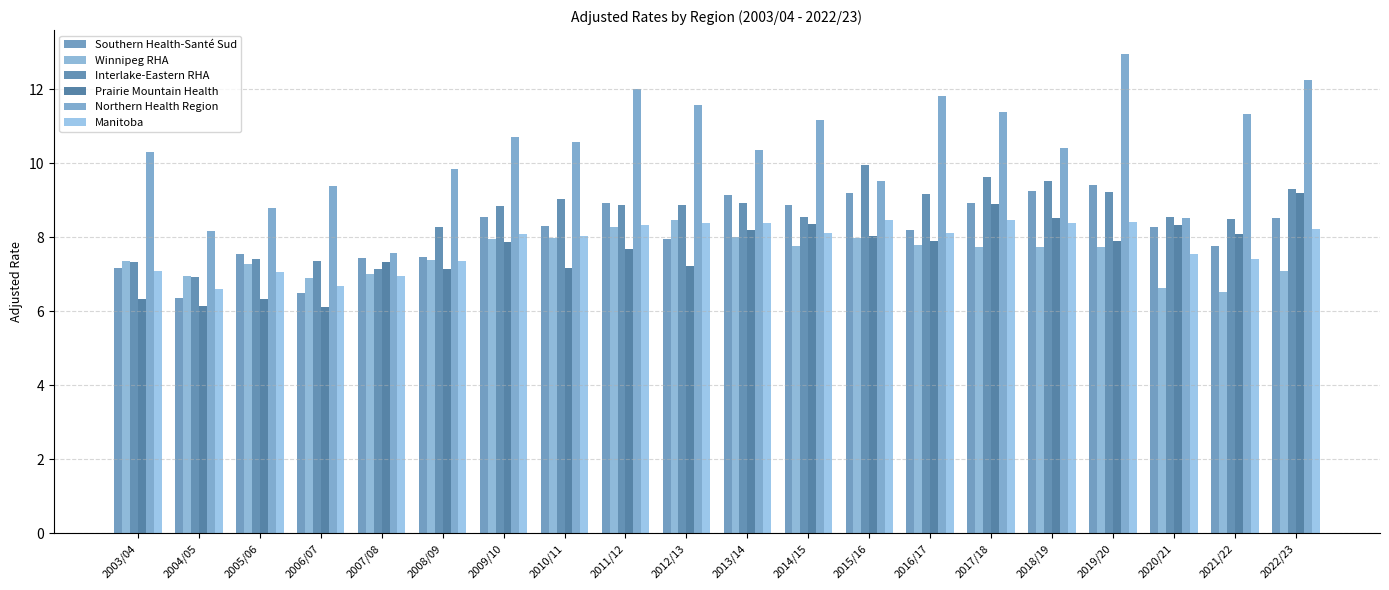

How many data points in Northern Health Region are above 10?

13